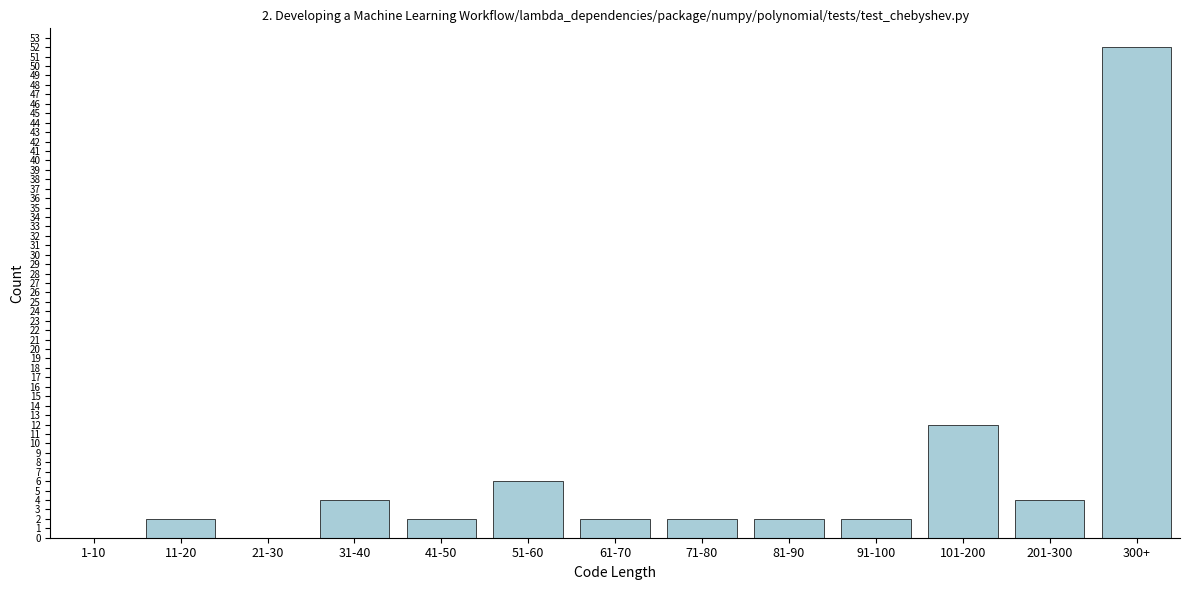

Reading right to left, list all the values displayed in this chart.

300+=52	201-300=4	101-200=12	91-100=2	81-90=2	71-80=2	61-70=2	51-60=6	41-50=2	31-40=4	21-30=0	11-20=2	1-10=0